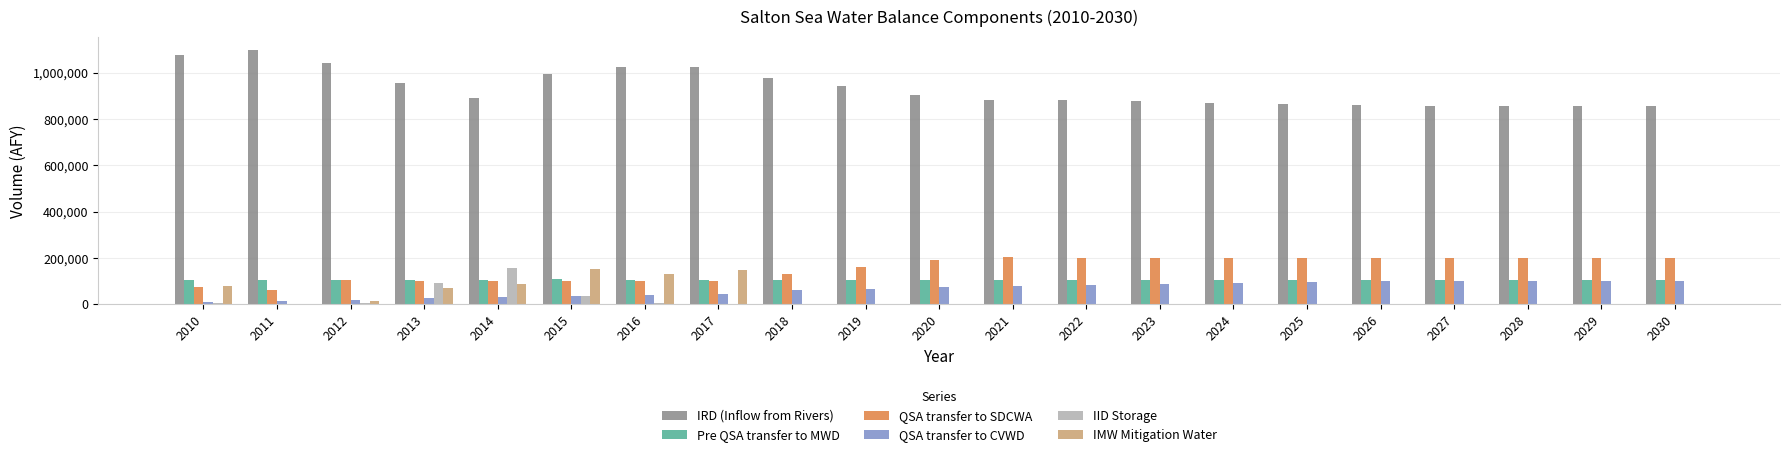

How many series are shown in this chart?

6